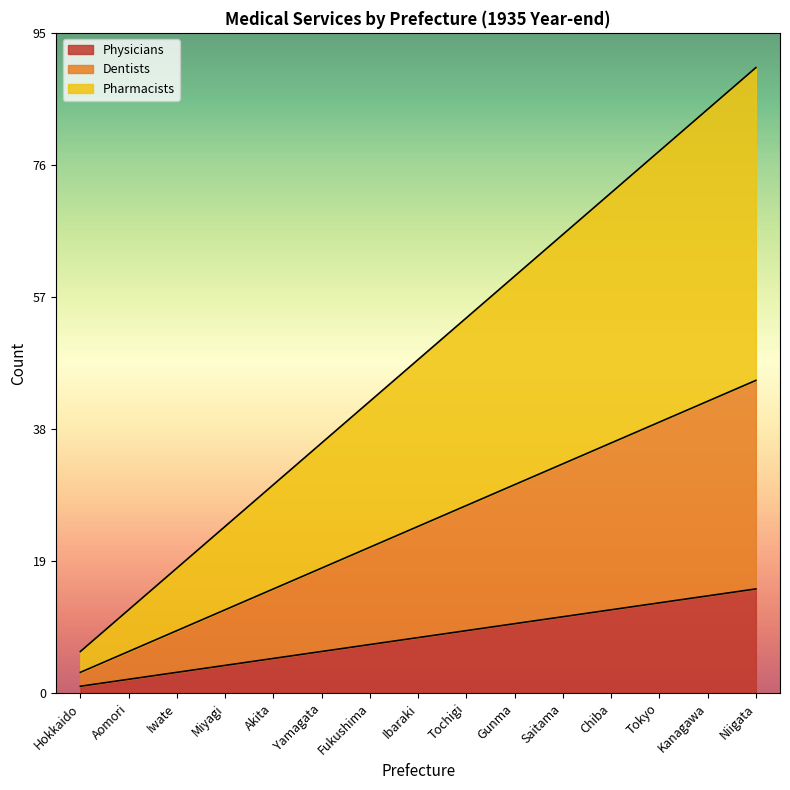

True or false: Pharmacists and Physicians cross at least once.

False